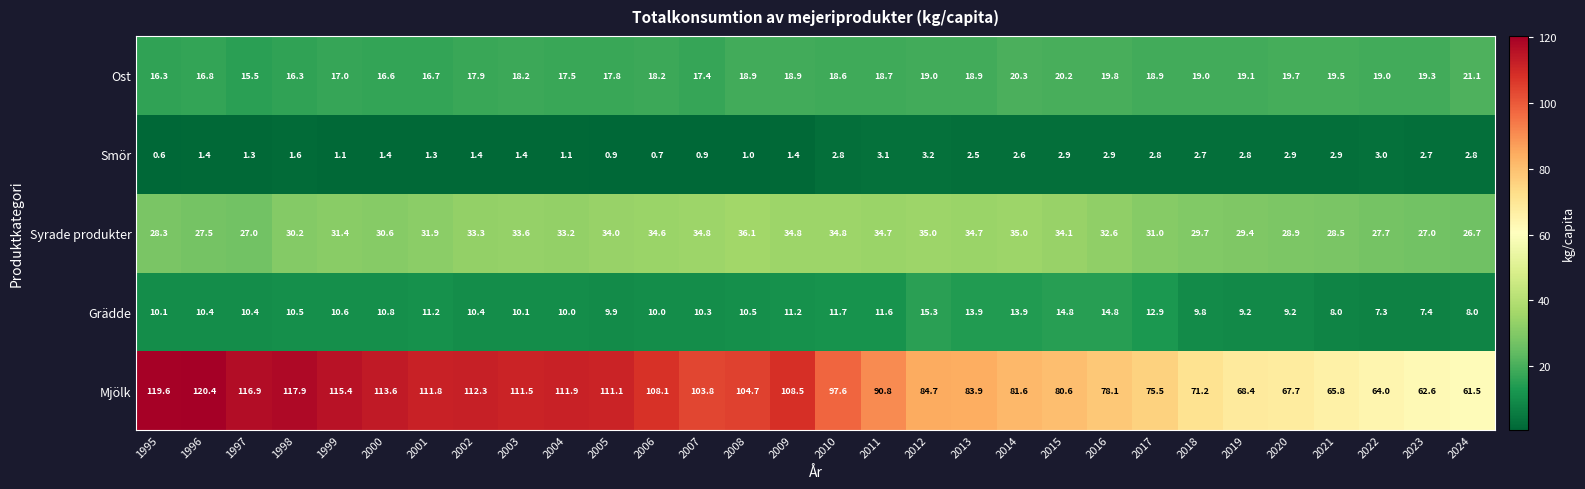

At 2024, list the series in order from largest to smallest.

Mjölk, Syrade produkter, Ost, Grädde, Smör